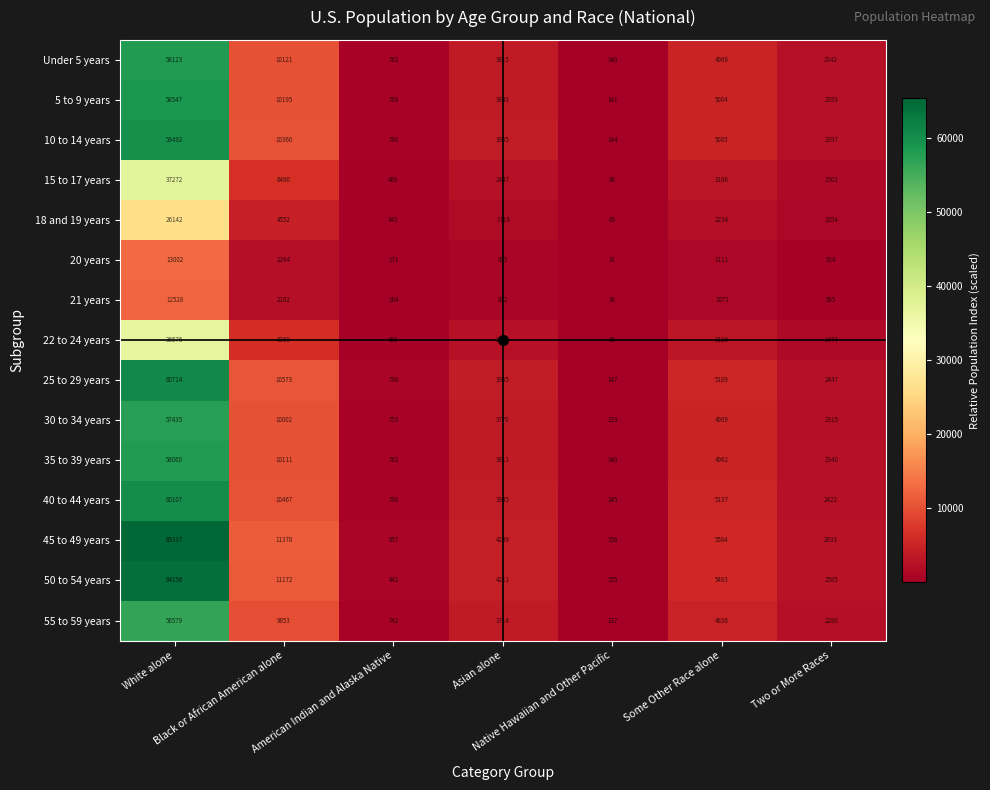

At how many categories does at least one series exceed 1129?

5